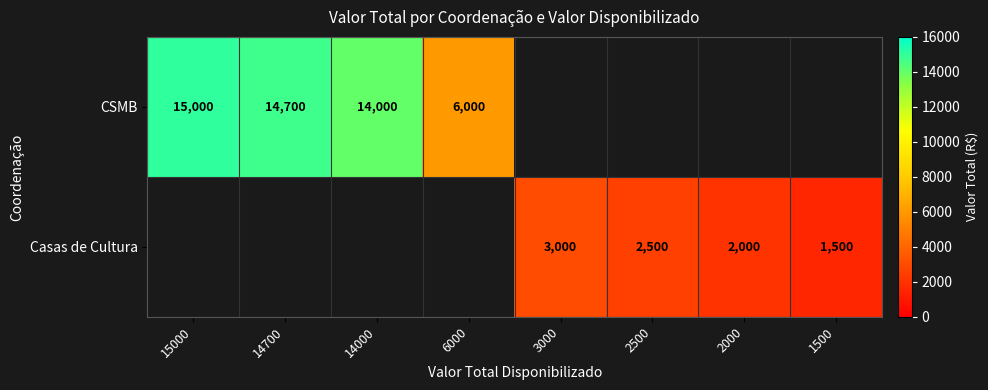

Is it true that CSMB equals 18980.1 at 14000?

False